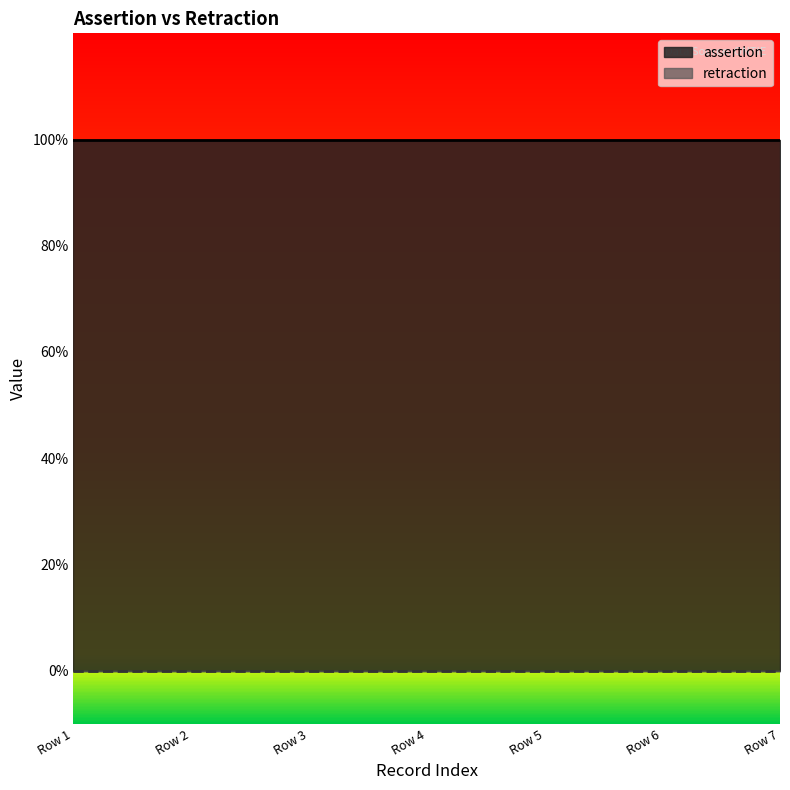

How many data points does each series have?

7